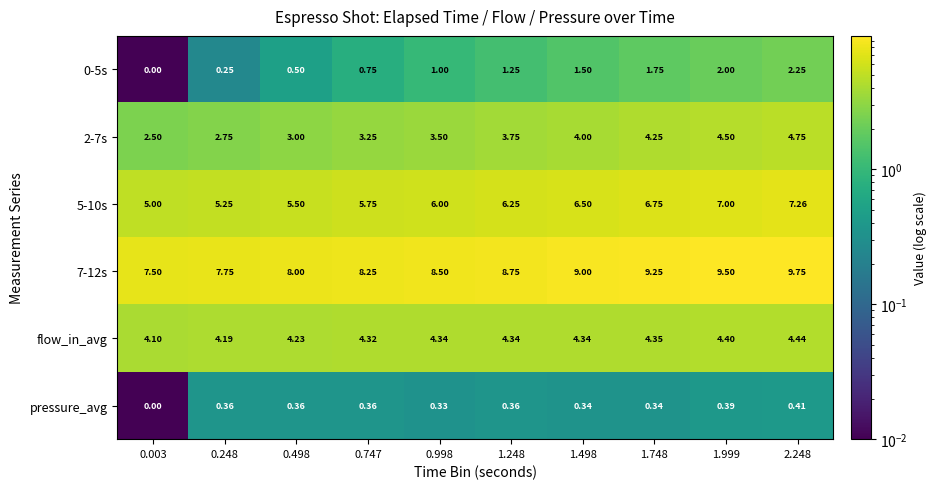

How many distinct data groups are displayed?

6